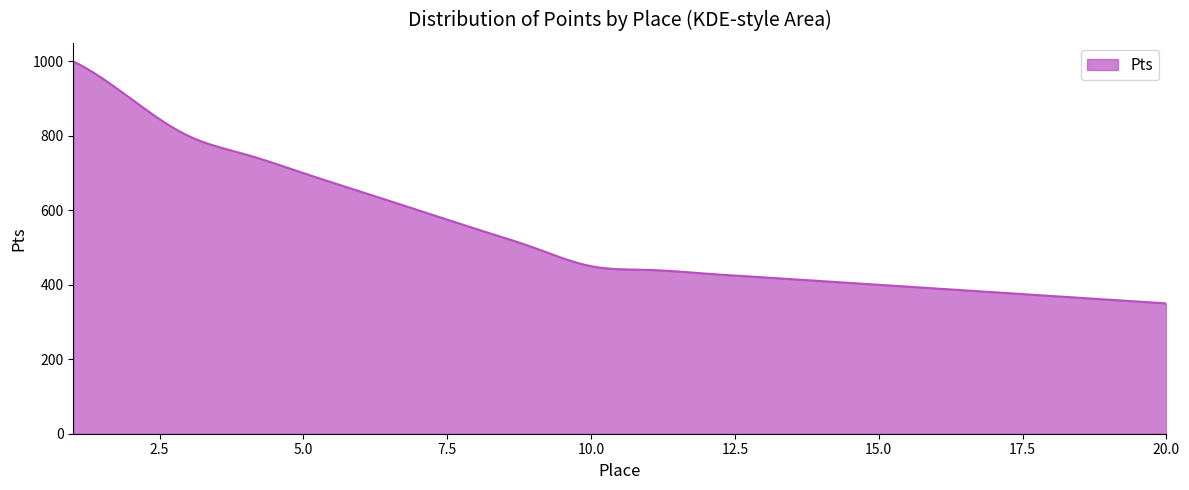

What is the greatest value displayed?

1000.0